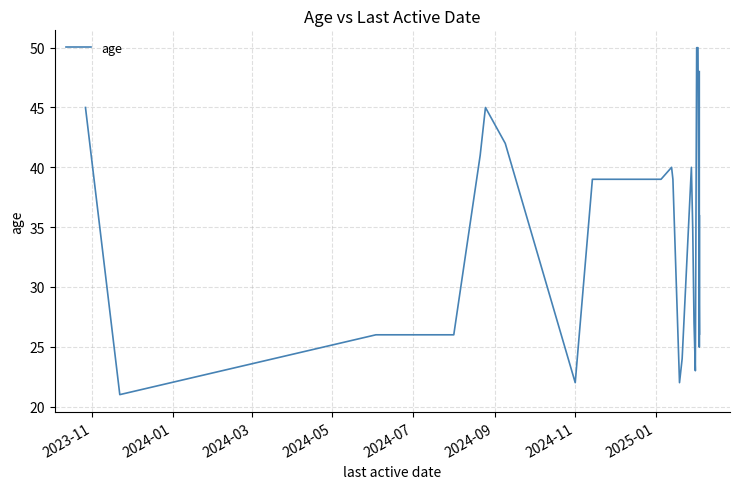

Reading left to right, list all the values displayed in this chart.

45	21	26	26	41	45	42	22	39	39	40	39	22	24	40	35	27	23	50	50	26	26	36	25	38	48